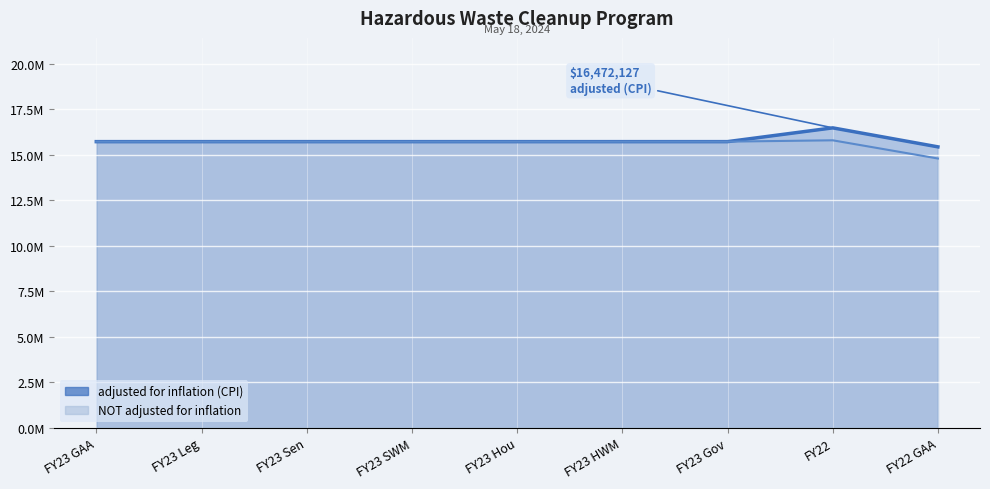

Reading right to left, list all the values displayed in this chart.

adjusted for inflation (CPI): FY22 GAA=15428865	FY22=16472127	FY23 Gov=15715694	FY23 HWM=15715694	FY23 Hou=15715694	FY23 SWM=15715694	FY23 Sen=15715694	FY23 Leg=15715694	FY23 GAA=15715694
NOT adjusted for inflation: FY22 GAA=14789058	FY22=15789058	FY23 Gov=15715694	FY23 HWM=15715694	FY23 Hou=15715694	FY23 SWM=15715694	FY23 Sen=15715694	FY23 Leg=15715694	FY23 GAA=15715694